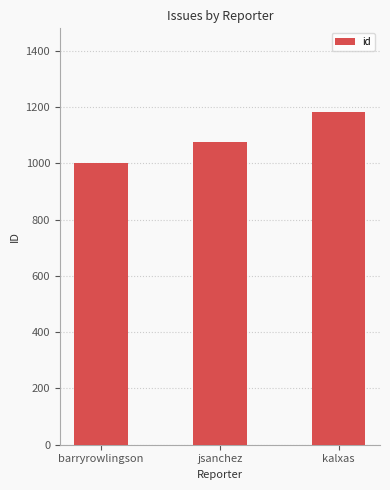

Reading left to right, what are all the values shown in this chart?

1000	1076	1184